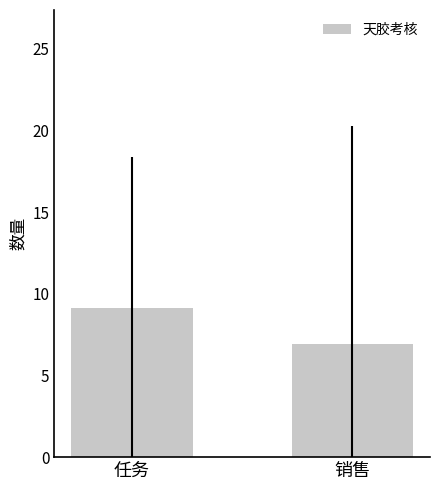

Reading right to left, list all the values displayed in this chart.

销售=6.9	任务=9.1